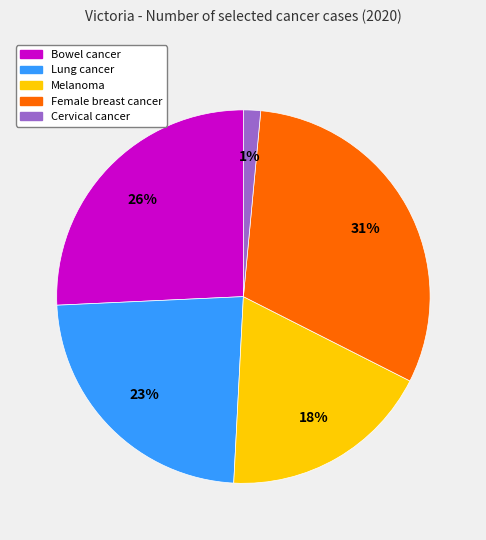

How many segments does this pie chart have?

5